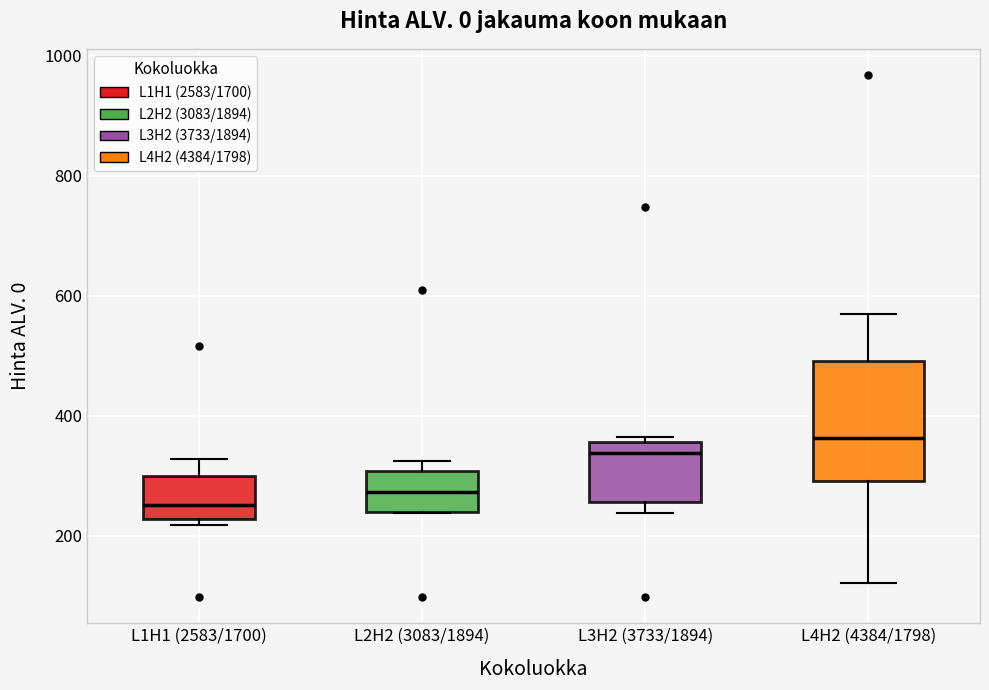

Comparing the boxes themselves (not the whiskers), which one is the tallest?

L4H2 (4384/1798)